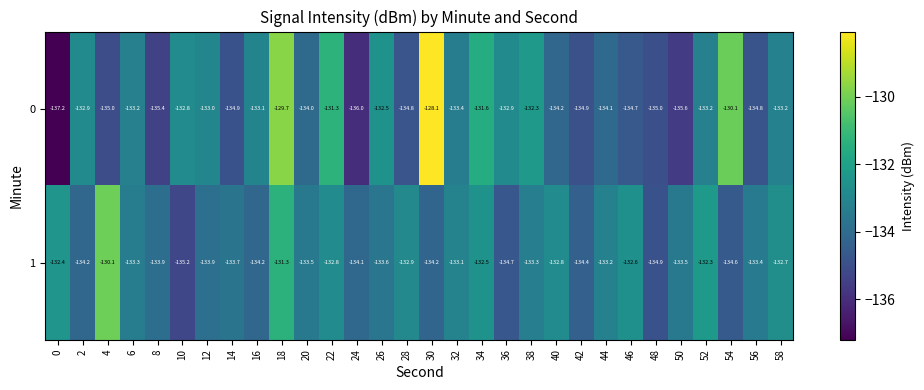

What is the difference between the highest and lowest values at 12?

0.9